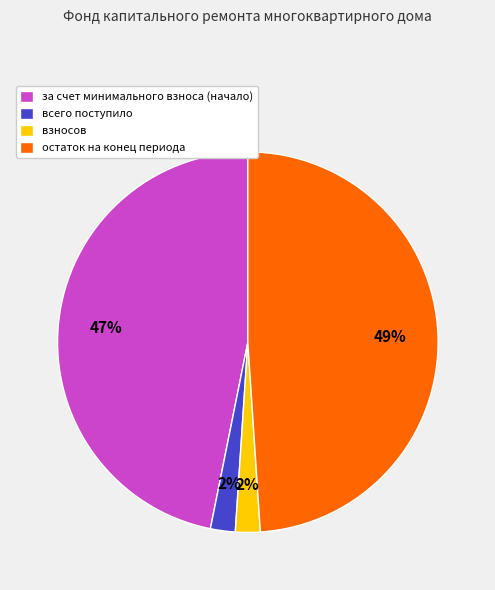

Is the sum of всего поступило and за счет минимального взноса (начало) greater than half?

No